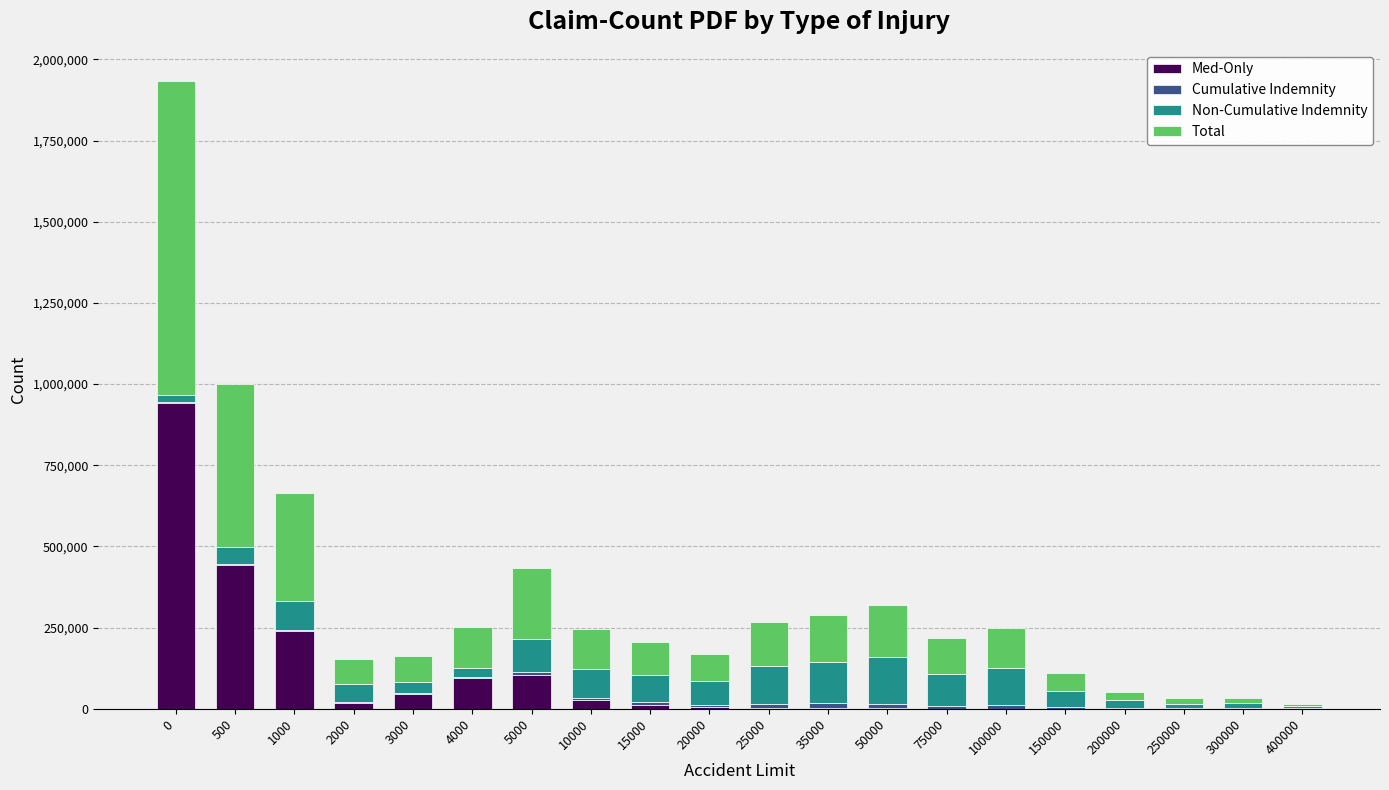

What is the maximum value for Med-Only?

942034